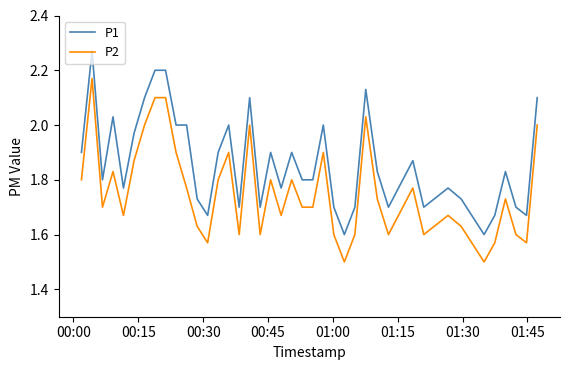

Rank the series by their maximum value, from lowest to highest.

P2, P1